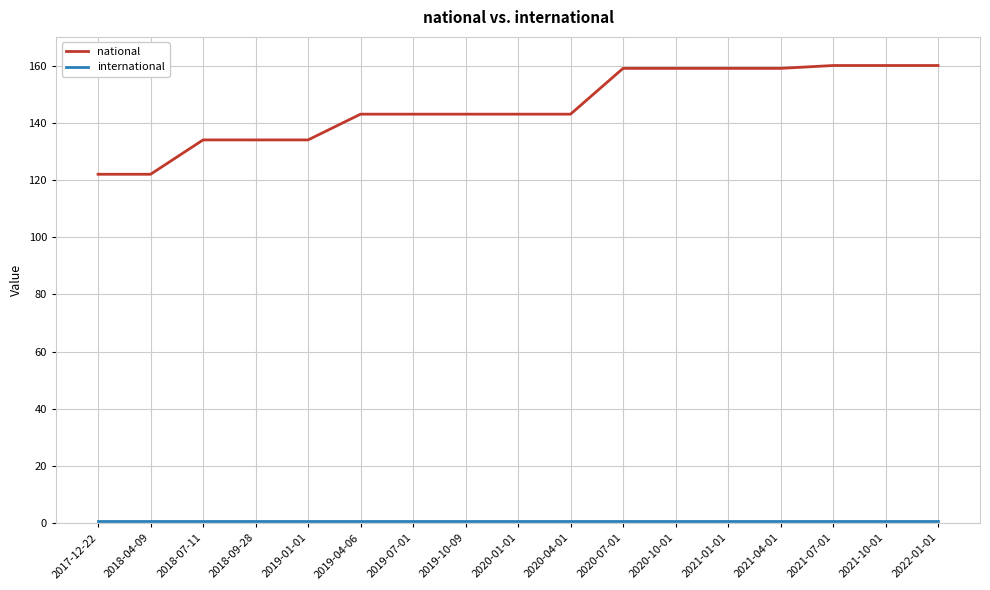

True or false: national has a value of 102 at 2022-01-01.

False